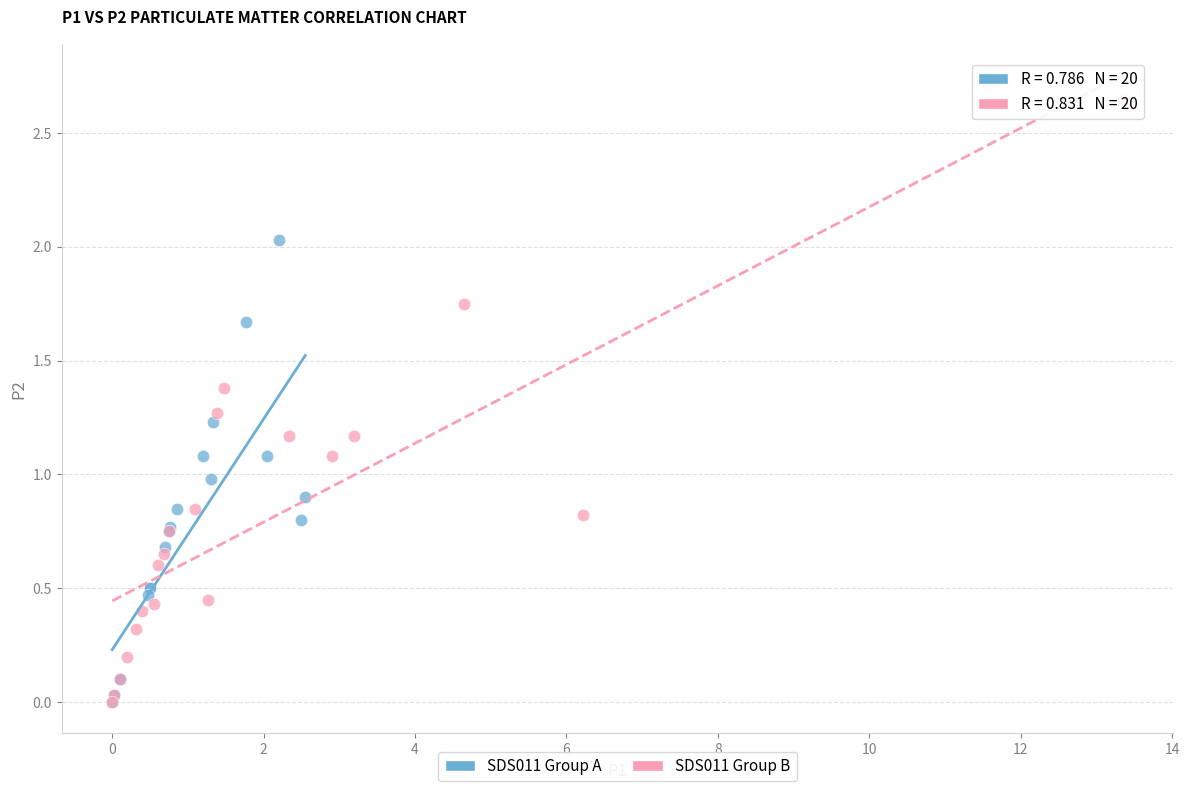

Which series has the largest Y range (max minus min)?

SDS011 Group B